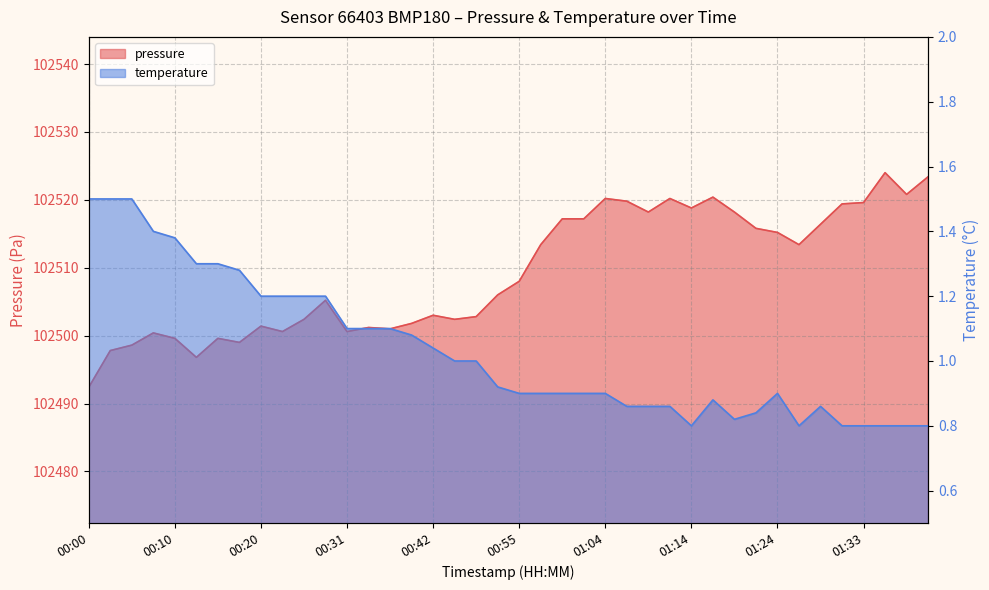

Does the chart display data point markers on the line(s)?

No